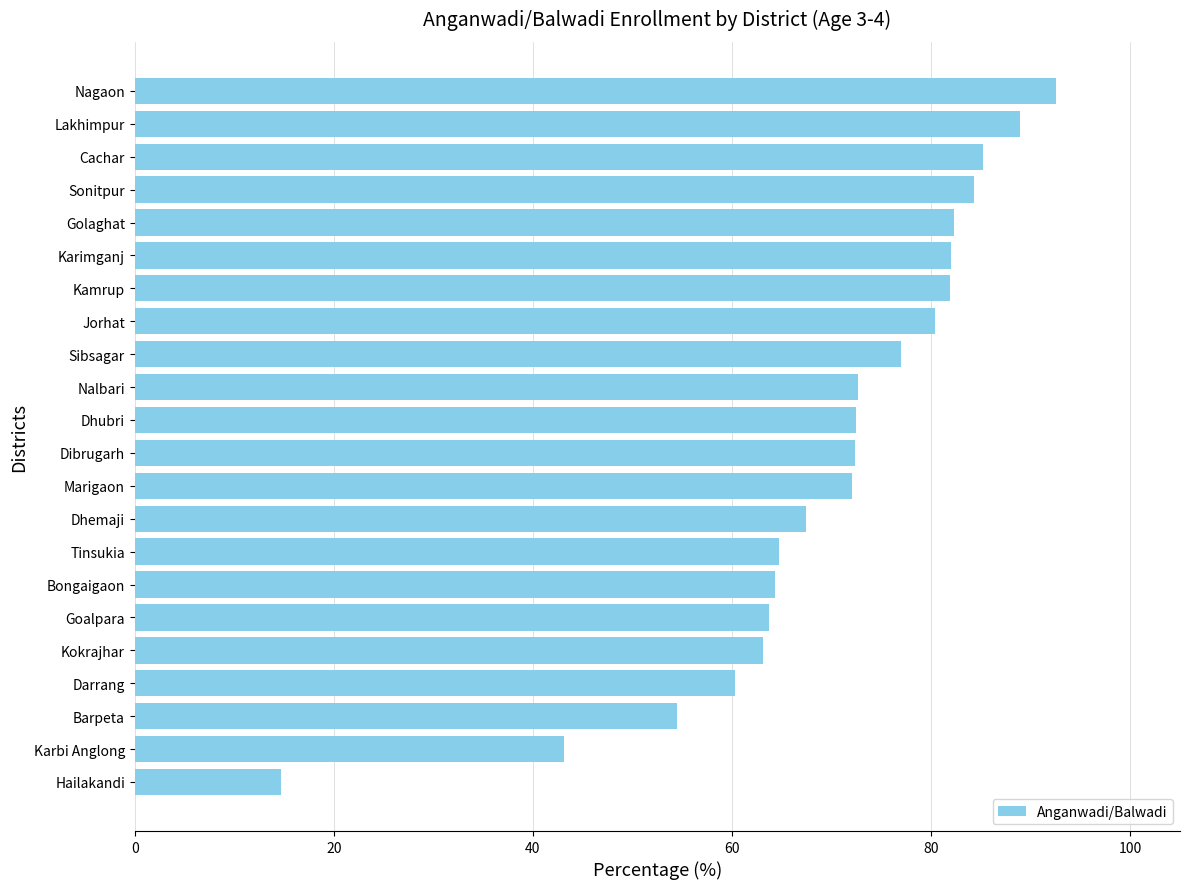

Which category has the highest value across all series?

Nagaon